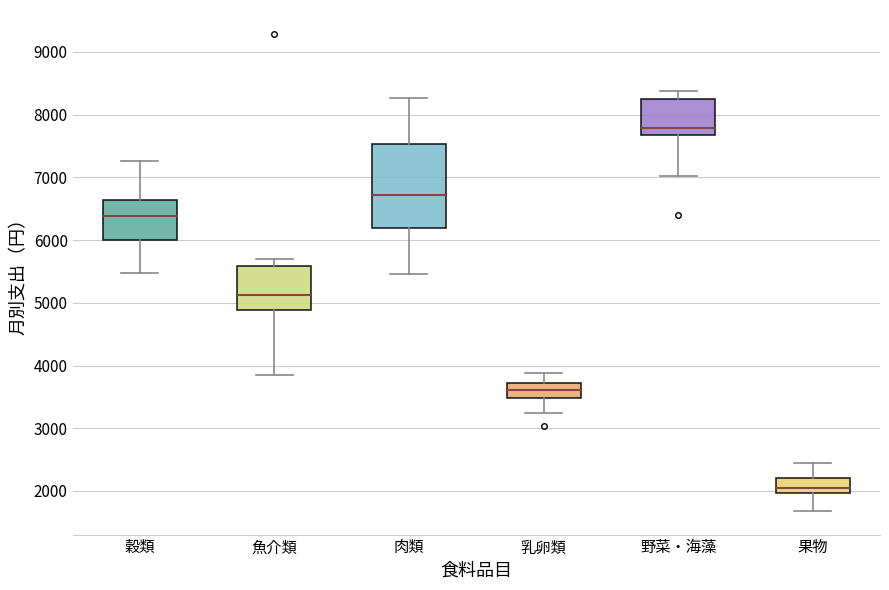

Reading left to right, read every box against the y-axis: the position of its median line, the range the box covers, and the ends of its whiskers. The values are not printed on the chart, so give them approximately, as read against the axis.

穀類: median 6400, box 6000 to 6600, whiskers 5500 to 7300
魚介類: median 5100, box 4900 to 5600, whiskers 3800 to 5700
肉類: median 6700, box 6200 to 7500, whiskers 5500 to 8300
乳卵類: median 3600, box 3500 to 3700, whiskers 3200 to 3900
野菜・海藻: median 7800, box 7700 to 8300, whiskers 7000 to 8400
果物: median 2000 (just above the box's lower edge), box 2000 to 2200, whiskers 1700 to 2500